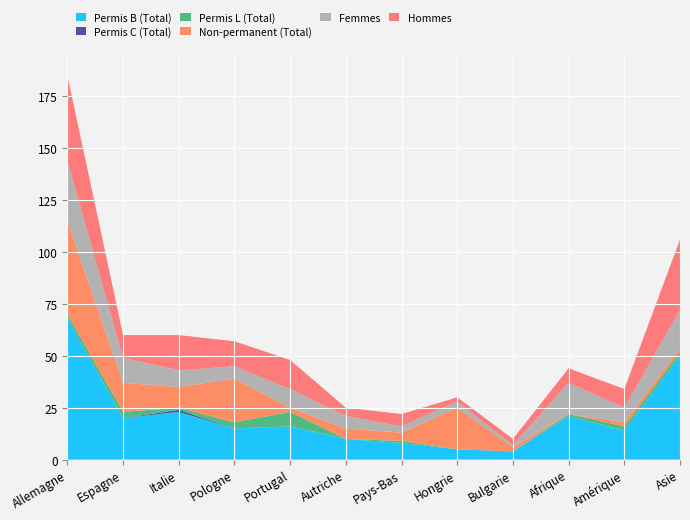

Reading left to right, transcribe all the data shown in this chart.

Permis B (Total): 68	20	23	15	16	10	8	5	4	21	14	50
Permis C (Total): 0	0	1	0	0	0	0	0	0	0	0	0
Permis L (Total): 2	3	1	3	7	0	1	0	0	1	2	2
Non-permanent (Total): 45	14	10	21	2	5	4	20	2	0	2	2
Femmes: 29	12	8	6	9	6	3	3	1	15	7	18
Hommes: 41	11	17	12	14	4	6	2	3	7	9	34